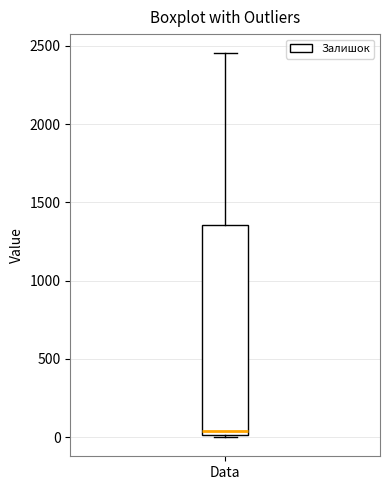

Read this box plot against the y-axis: the position of the median line, the range covered by the box, and the ends of both whiskers. The values are not printed on the chart, so give them approximately, as read against the axis.

median 50, box 0 to 1350, whiskers 0 to 2450